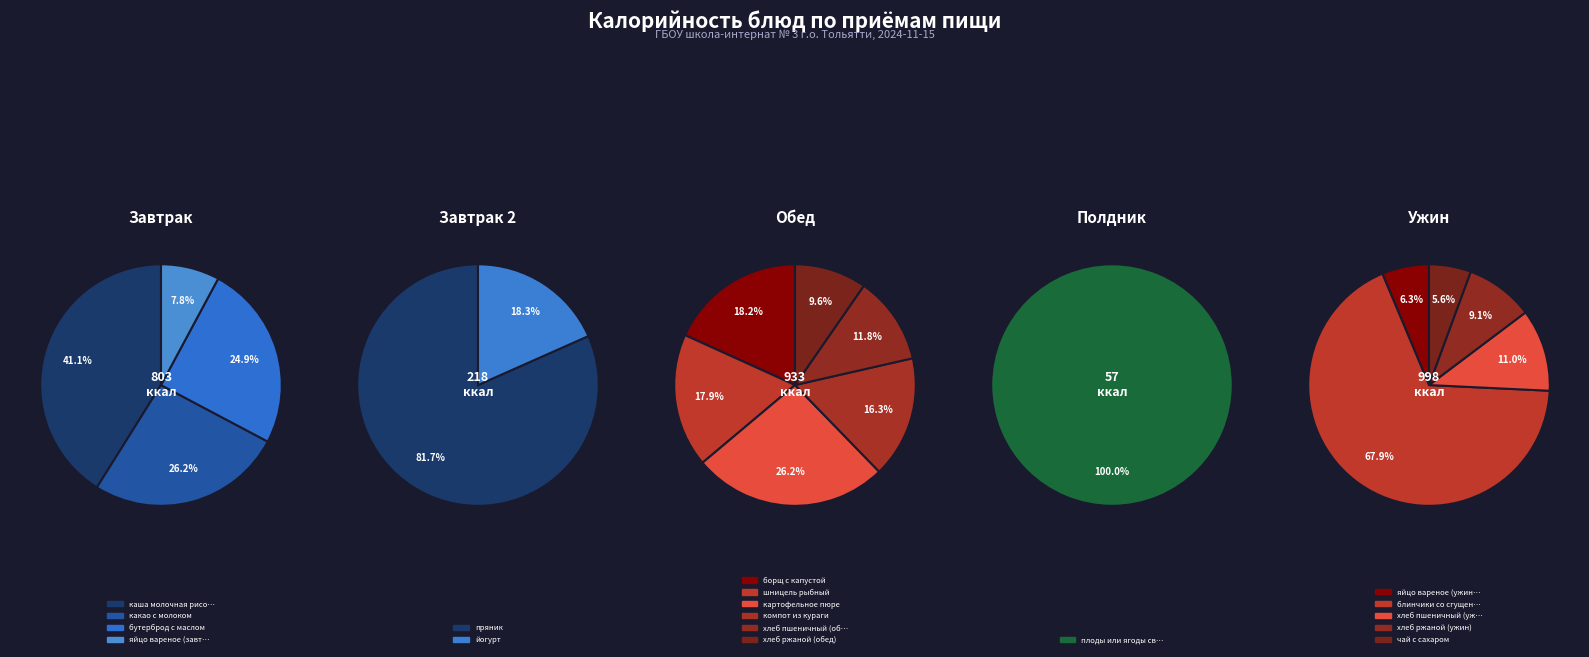

Which has a higher value, хлеб ржаной (обед) or яйцо вареное (завтрак)?

хлеб ржаной (обед)